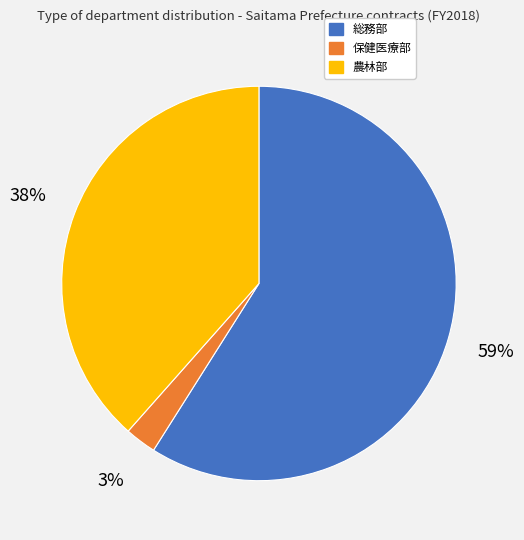

To the nearest percent, what is the difference between the 総務部 and 農林部 slice percentages?

21%